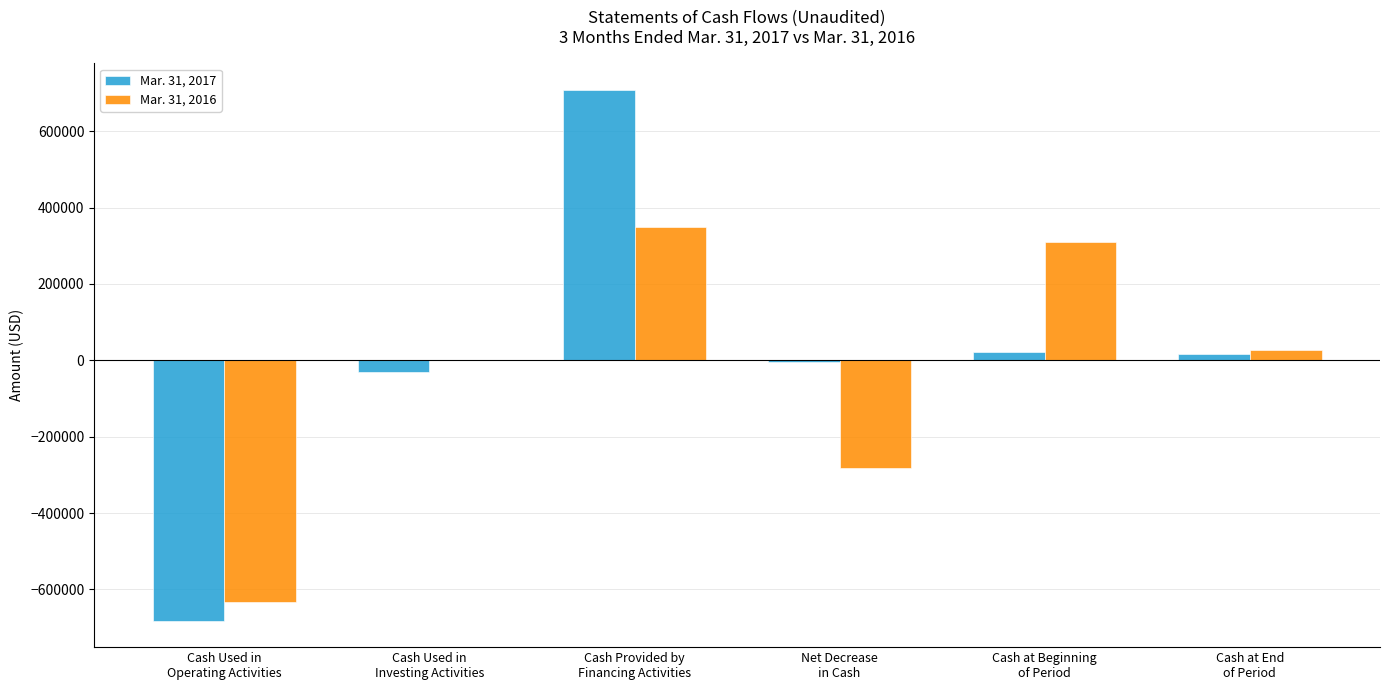

Count the number of categories in the chart.

6